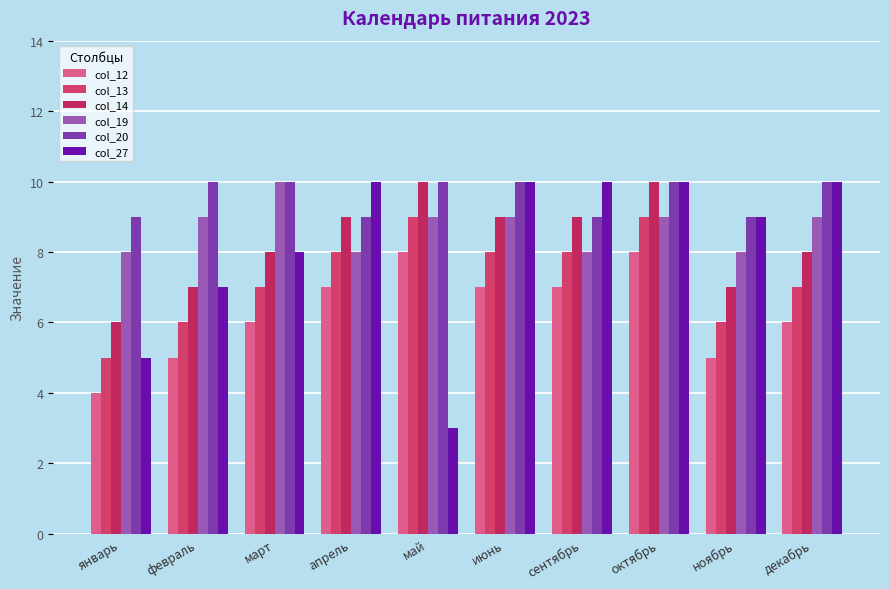

Which category has the highest value across all series?

май